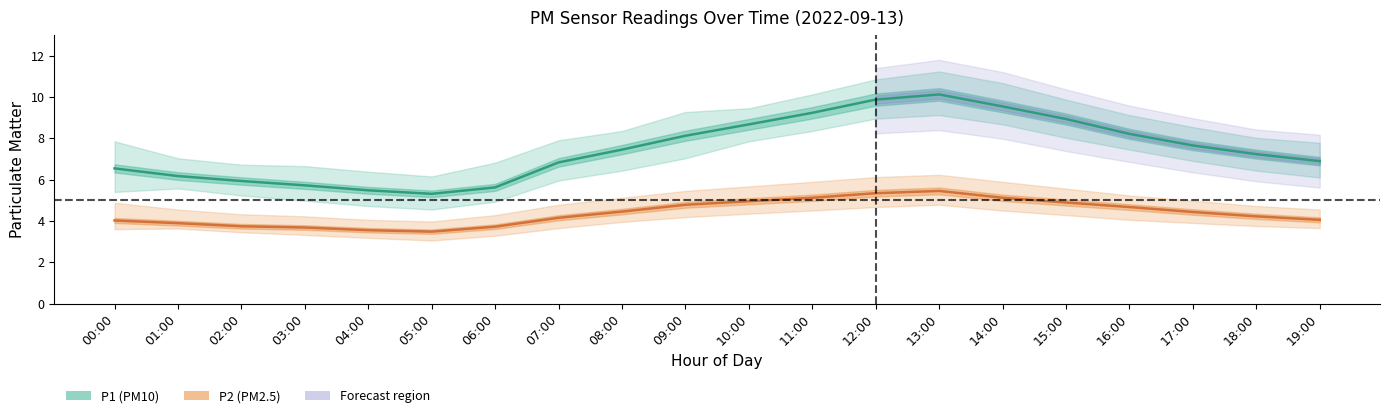

Reading left to right, extract all data points from this chart.

P1: 6.5	6.2	5.9	5.7	5.5	5.3	5.6	6.8	7.5	8.1	8.7	9.2	9.9	10.1	9.5	8.9	8.2	7.7	7.2	6.9
P2: 4.0	3.9	3.7	3.7	3.5	3.5	3.7	4.2	4.5	4.8	5.0	5.1	5.3	5.5	5.1	4.9	4.7	4.4	4.2	4.0